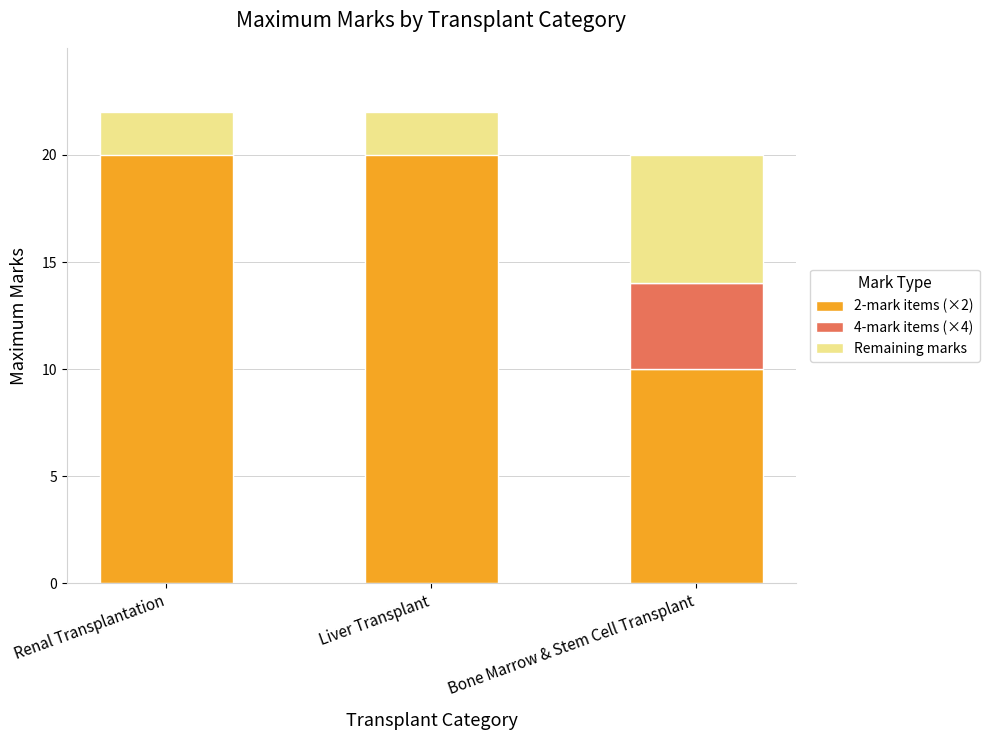

At which label does 4-mark items (×4) reach its minimum?

Renal Transplantation